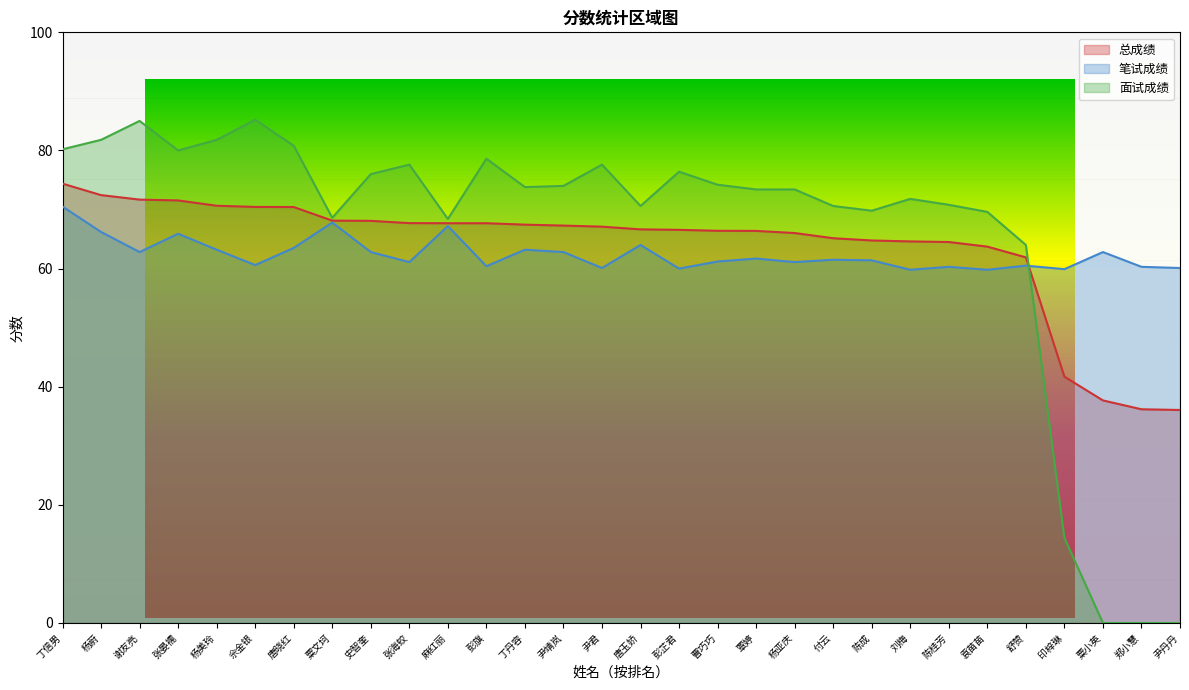

True or false: 面试成绩 and 总成绩 intersect in this chart.

True